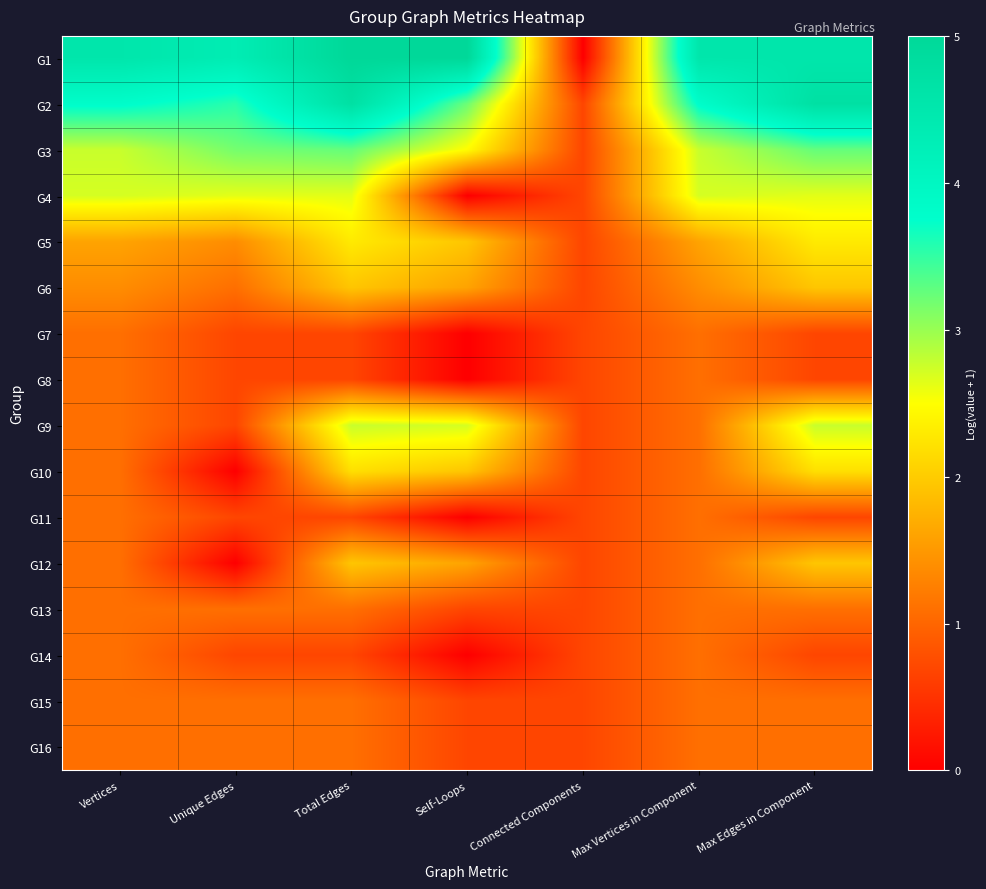

Between Max Edges in Component and Self-Loops, which is larger?

Self-Loops